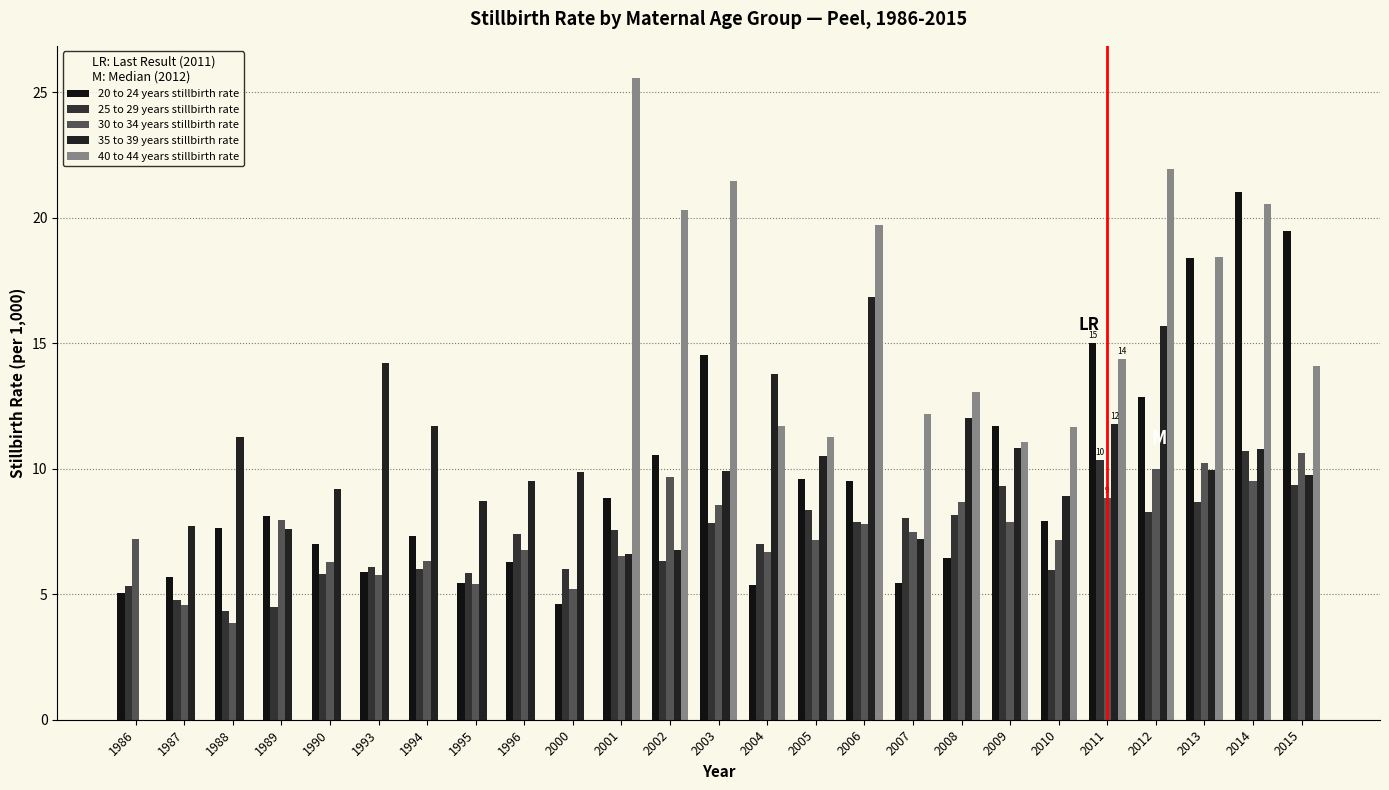

Reading left to right, what are all the values shown in this chart?

20 to 24 years stillbirth rate: 1986=5.0	1987=5.7	1988=7.6	1989=8.1	1990=7.0	1993=5.9	1994=7.3	1995=5.4	1996=6.3	2000=4.6	2001=8.8	2002=10.6	2003=14.6	2004=5.3	2005=9.6	2006=9.5	2007=5.5	2008=6.4	2009=11.7	2010=7.9	2011=15.0	2012=12.9	2013=18.4	2014=21.0	2015=19.5
25 to 29 years stillbirth rate: 1986=5.3	1987=4.8	1988=4.3	1989=4.5	1990=5.8	1993=6.1	1994=6.0	1995=5.8	1996=7.4	2000=6.0	2001=7.5	2002=6.3	2003=7.8	2004=7.0	2005=8.3	2006=7.9	2007=8.1	2008=8.2	2009=9.3	2010=6.0	2011=10.3	2012=8.3	2013=8.7	2014=10.7	2015=9.3
30 to 34 years stillbirth rate: 1986=7.2	1987=4.6	1988=3.8	1989=7.9	1990=6.3	1993=5.8	1994=6.3	1995=5.4	1996=6.8	2000=5.2	2001=6.5	2002=9.7	2003=8.6	2004=6.7	2005=7.2	2006=7.8	2007=7.5	2008=8.7	2009=7.9	2010=7.2	2011=8.8	2012=10.0	2013=10.2	2014=9.5	2015=10.6
35 to 39 years stillbirth rate: 1986=0.0	1987=7.7	1988=11.3	1989=7.6	1990=9.2	1993=14.2	1994=11.7	1995=8.7	1996=9.5	2000=9.9	2001=6.6	2002=6.8	2003=9.9	2004=13.8	2005=10.5	2006=16.9	2007=7.2	2008=12.0	2009=10.8	2010=8.9	2011=11.8	2012=15.7	2013=9.9	2014=10.8	2015=9.8
40 to 44 years stillbirth rate: 1986=0.0	1987=0.0	1988=0.0	1989=0.0	1990=0.0	1993=0.0	1994=0.0	1995=0.0	1996=0.0	2000=0.0	2001=25.6	2002=20.3	2003=21.5	2004=11.7	2005=11.3	2006=19.7	2007=12.2	2008=13.1	2009=11.1	2010=11.7	2011=14.4	2012=22.0	2013=18.4	2014=20.6	2015=14.1